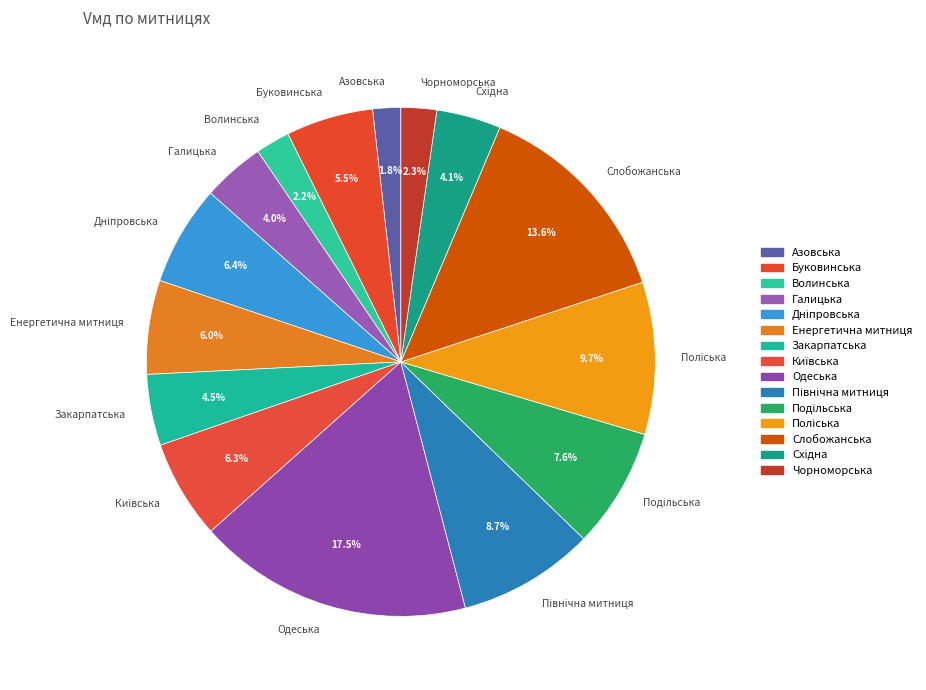

How many segments does this pie chart have?

15